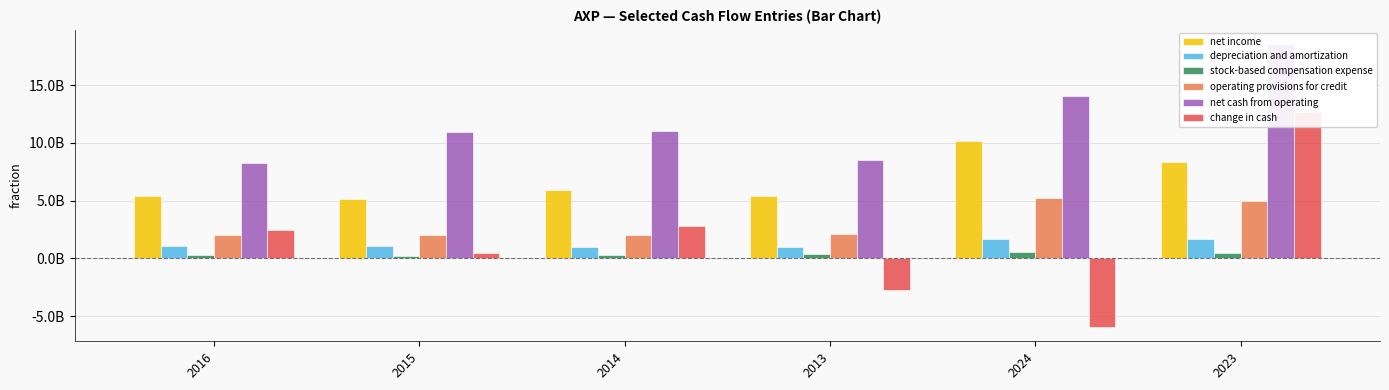

Where does the change in cash series first go above 2446000000?

2014